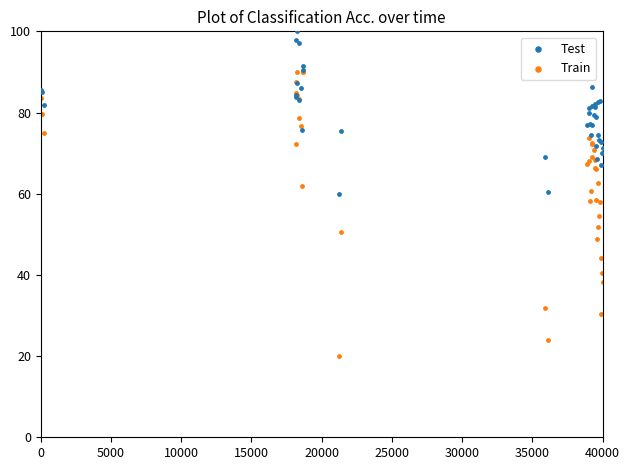

Which series has the largest Y range (max minus min)?

Train